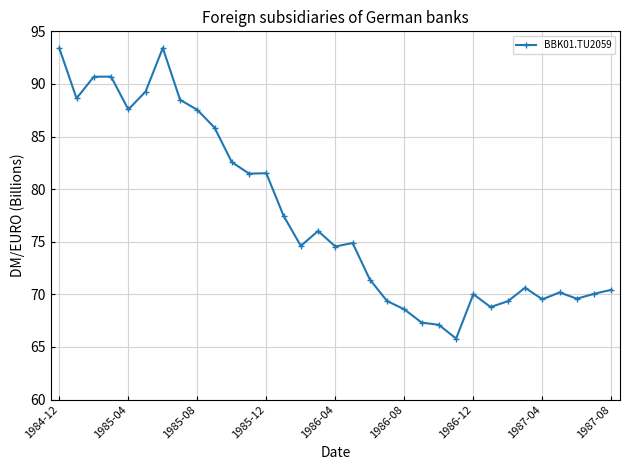

What is the average value?

77.5